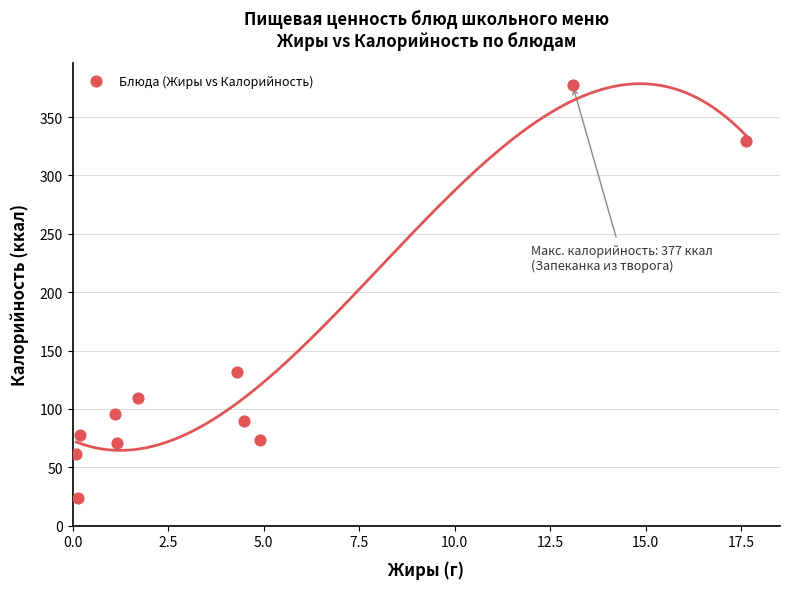

What Y value in the scatter plot is closest to 200?

131.5